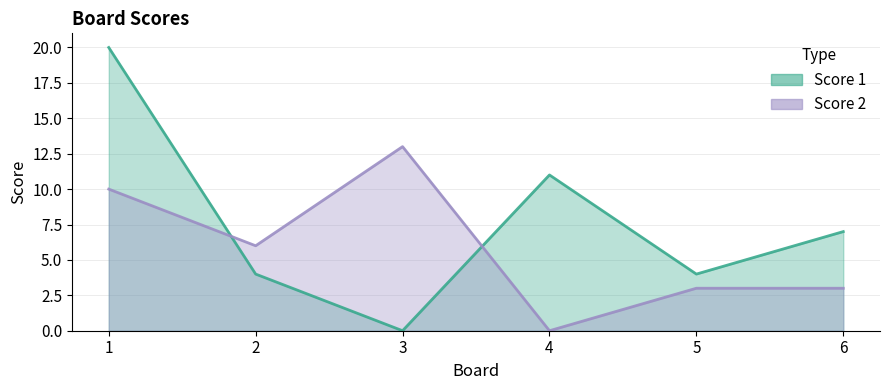

Reading right to left, extract all data points from this chart.

Score 1: 7	4	11	0	4	20
Score 2: 3	3	0	13	6	10